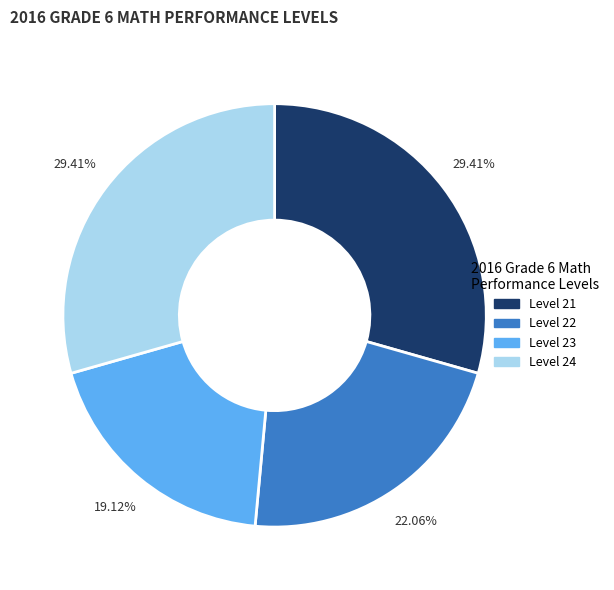

To the nearest percent, what is the difference between the largest and smallest slice percentages?

10%